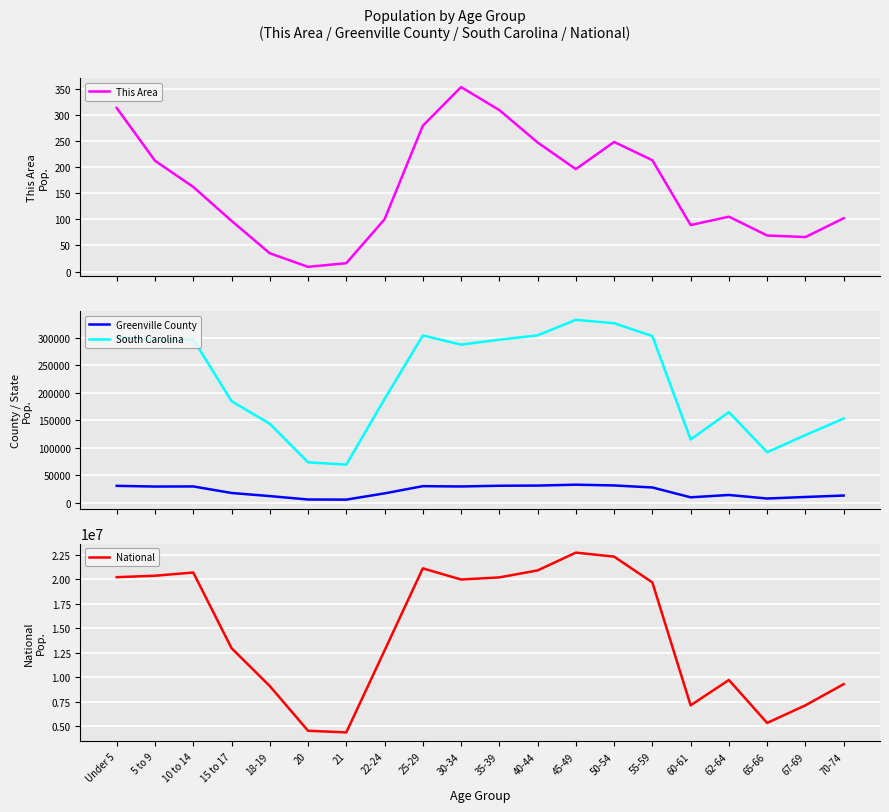

At which category does the chart reach its minimum across all series?

20